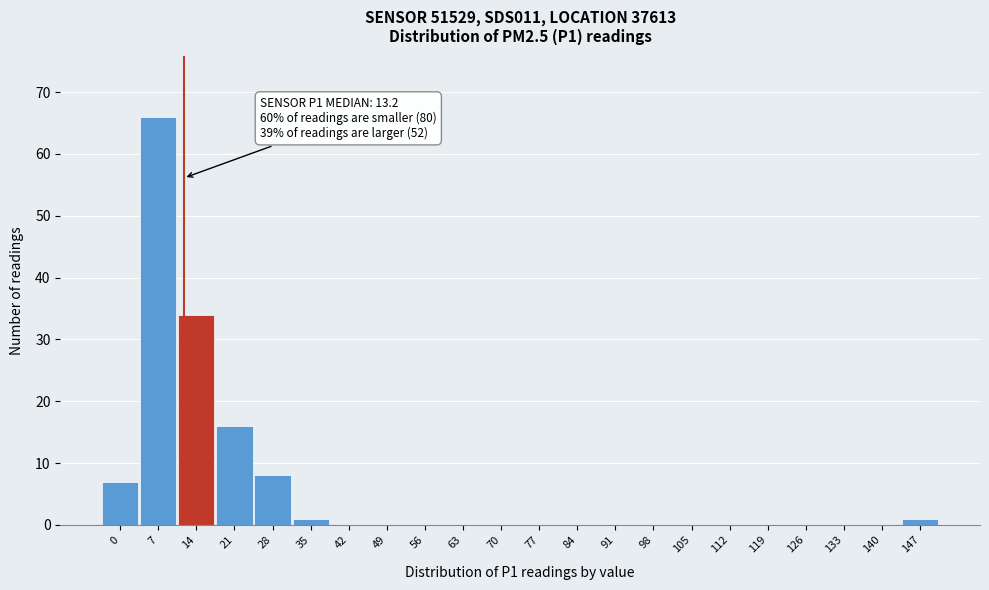

Reading left to right, list all the values displayed in this chart.

0=7	7=66	14=34	21=16	28=8	35=1	42=0	49=0	56=0	63=0	70=0	77=0	84=0	91=0	98=0	105=0	112=0	119=0	126=0	133=0	140=0	147=1